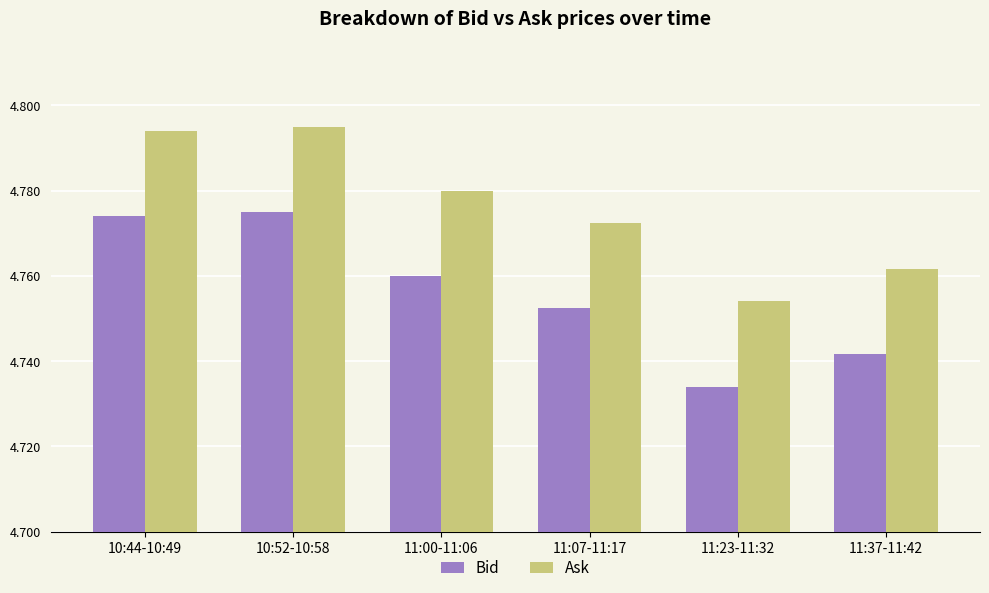

Which series has the largest total across all categories?

Ask